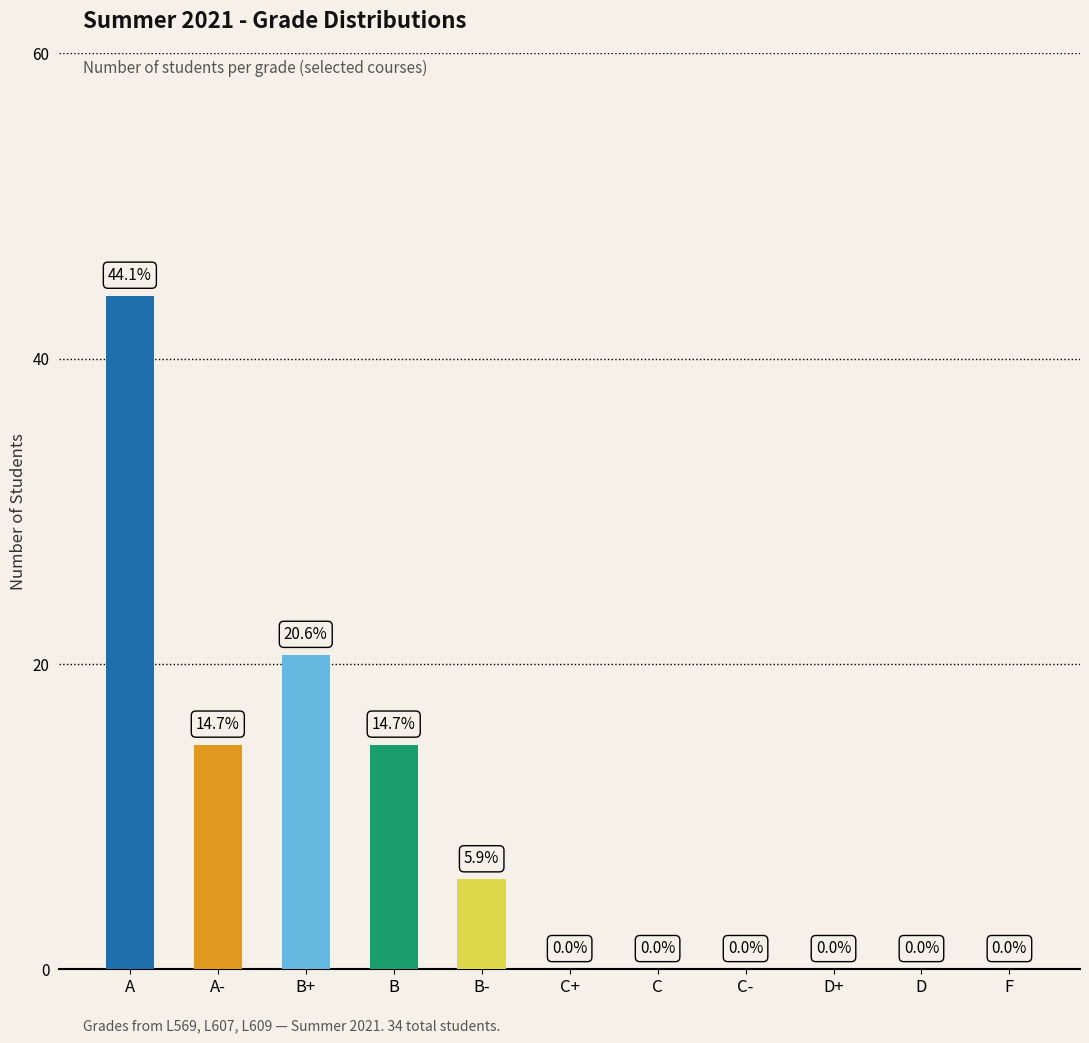

The chart shows a value of 13.7 at C+. True or false?

False